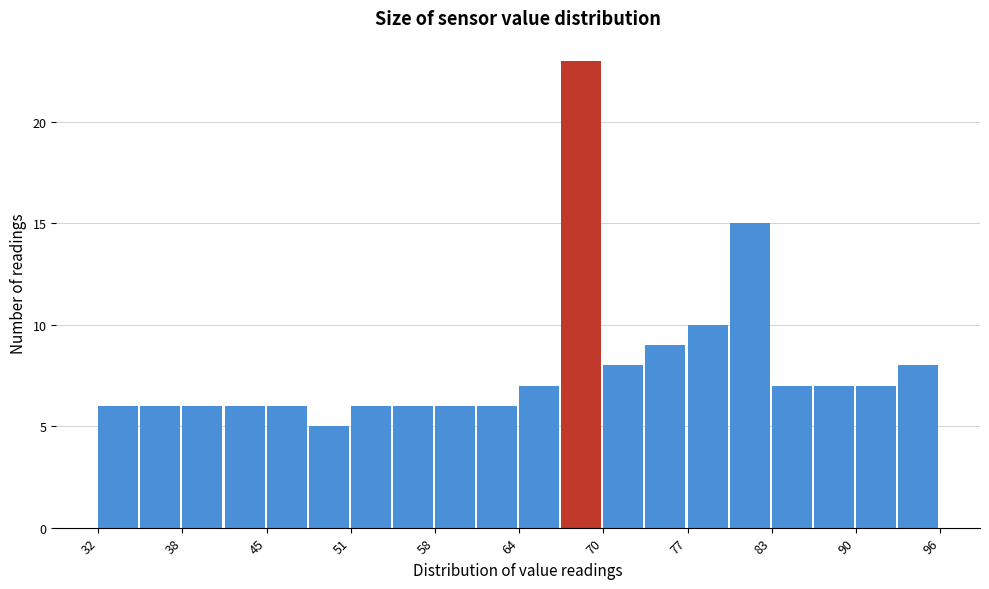

Read against the x-axis, roughly where is the centre of the tallest bar?

69